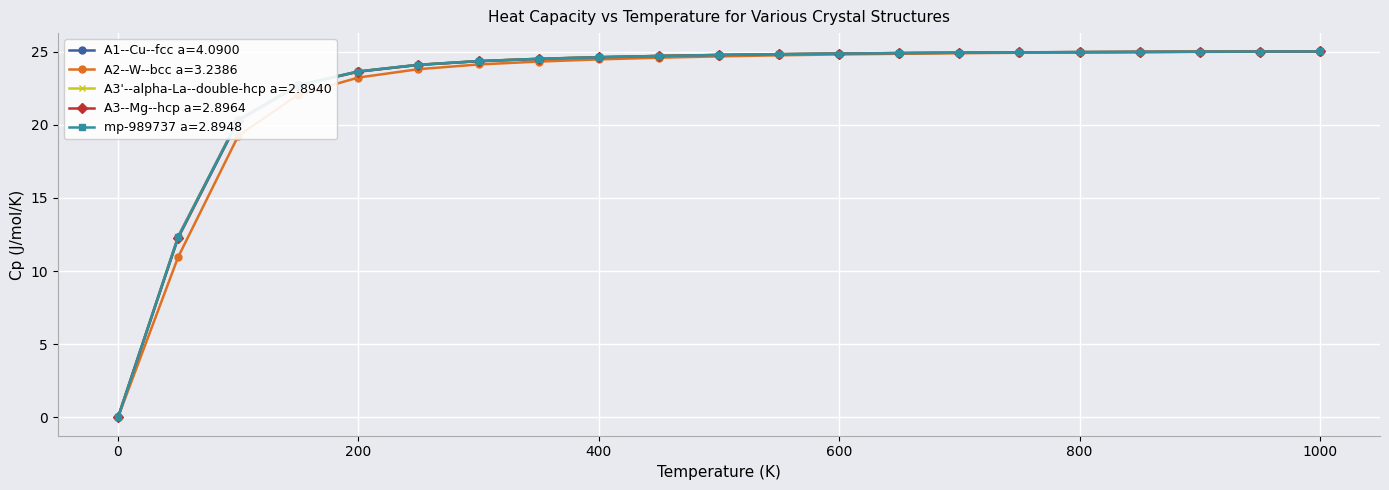

How many positive values does the A1--Cu--fcc a=4.0900 series have?

20